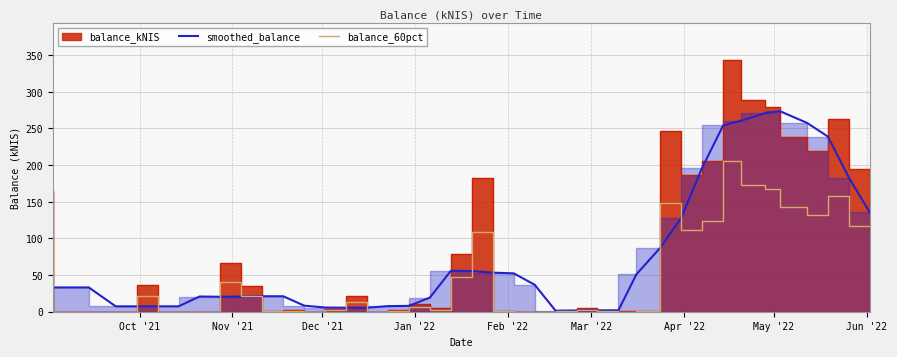

In balance_60pct, how many points are lower than both neighbors (excluding endpoints)?

10